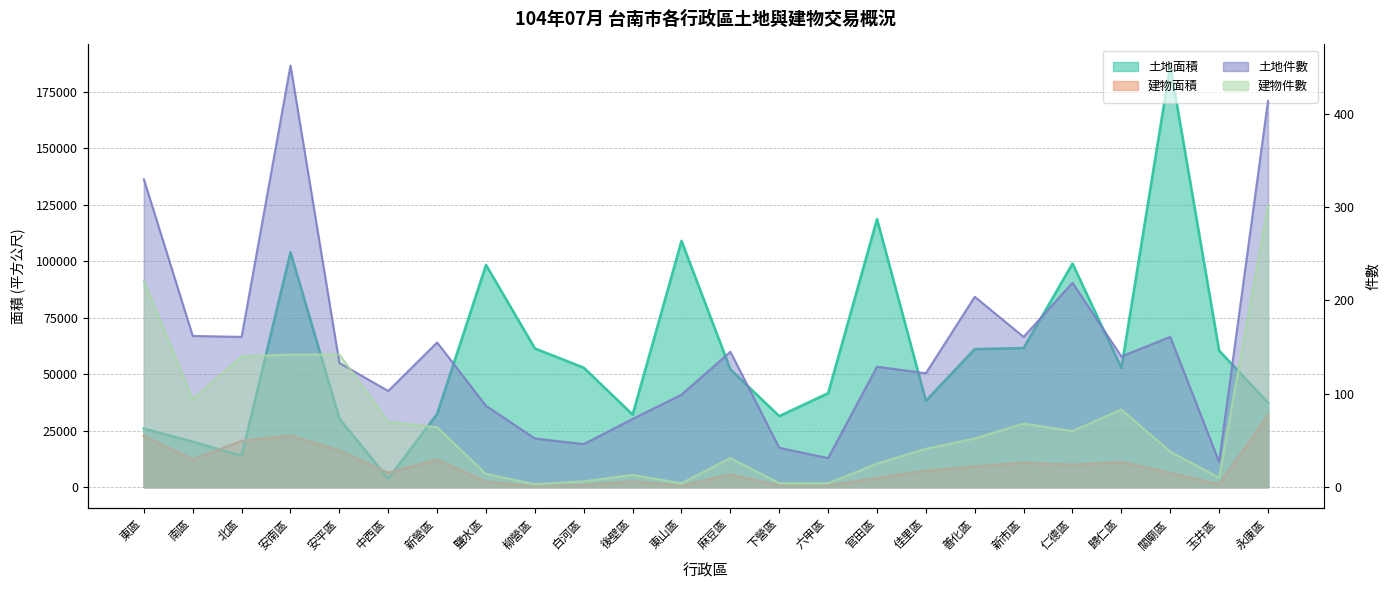

At which label does 土地面積 reach its peak?

關廟區